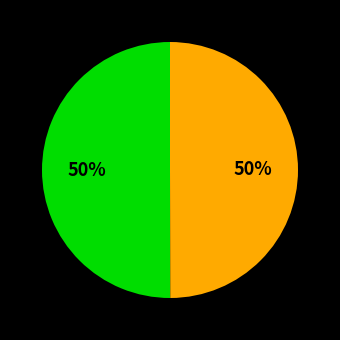

To the nearest percent, what is the average slice percentage?

50%